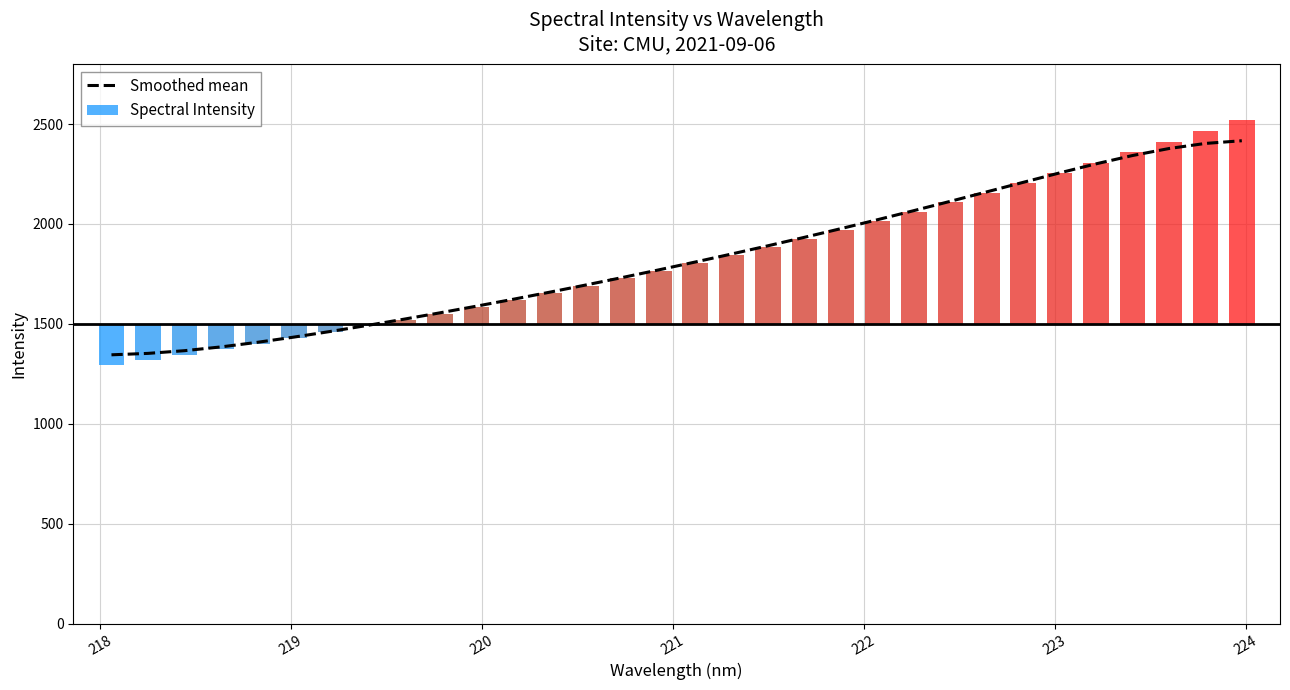

Is it true that the value at 224 is 3430.9?

False